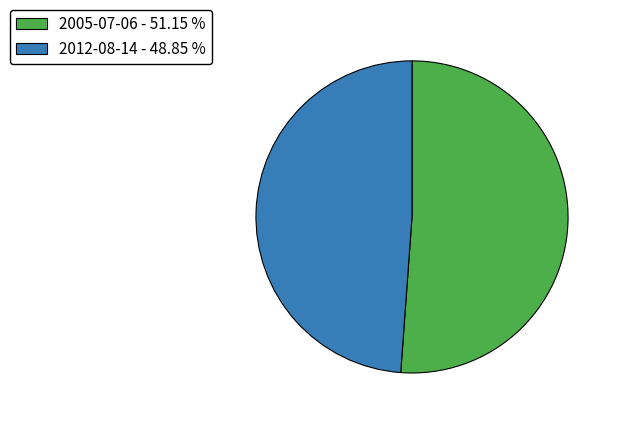

True or false: 2005-07-06 accounts for 37% of the total.

False